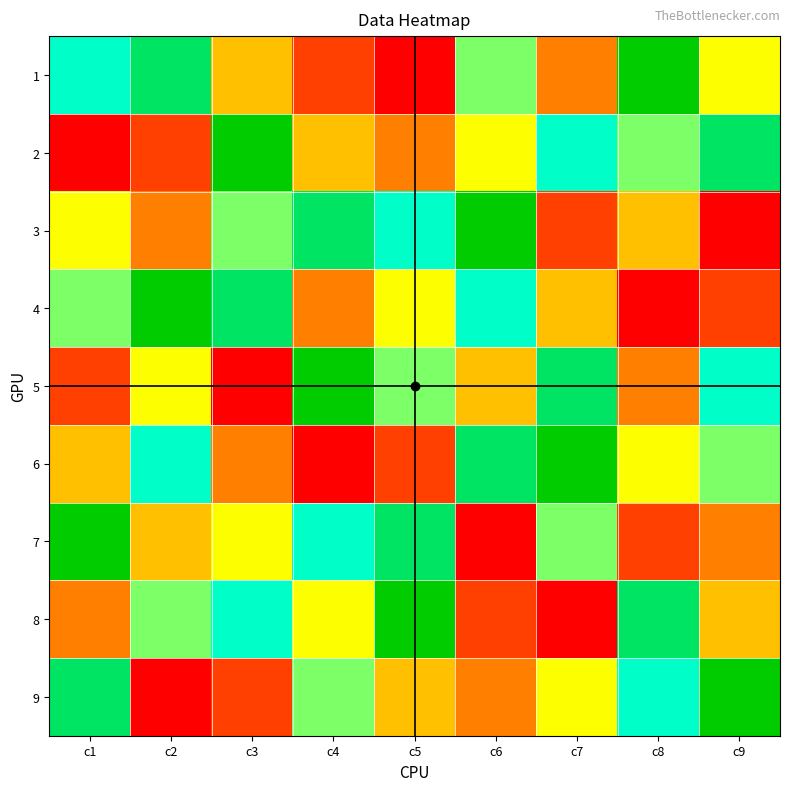

Reading left to right, transcribe all the data shown in this chart.

1: c1=7	c2=8	c3=4	c4=2	c5=1	c6=6	c7=3	c8=9	c9=5
2: c1=1	c2=2	c3=9	c4=4	c5=3	c6=5	c7=7	c8=6	c9=8
3: c1=5	c2=3	c3=6	c4=8	c5=7	c6=9	c7=2	c8=4	c9=1
4: c1=6	c2=9	c3=8	c4=3	c5=5	c6=7	c7=4	c8=1	c9=2
5: c1=2	c2=5	c3=1	c4=9	c5=6	c6=4	c7=8	c8=3	c9=7
6: c1=4	c2=7	c3=3	c4=1	c5=2	c6=8	c7=9	c8=5	c9=6
7: c1=9	c2=4	c3=5	c4=7	c5=8	c6=1	c7=6	c8=2	c9=3
8: c1=3	c2=6	c3=7	c4=5	c5=9	c6=2	c7=1	c8=8	c9=4
9: c1=8	c2=1	c3=2	c4=6	c5=4	c6=3	c7=5	c8=7	c9=9